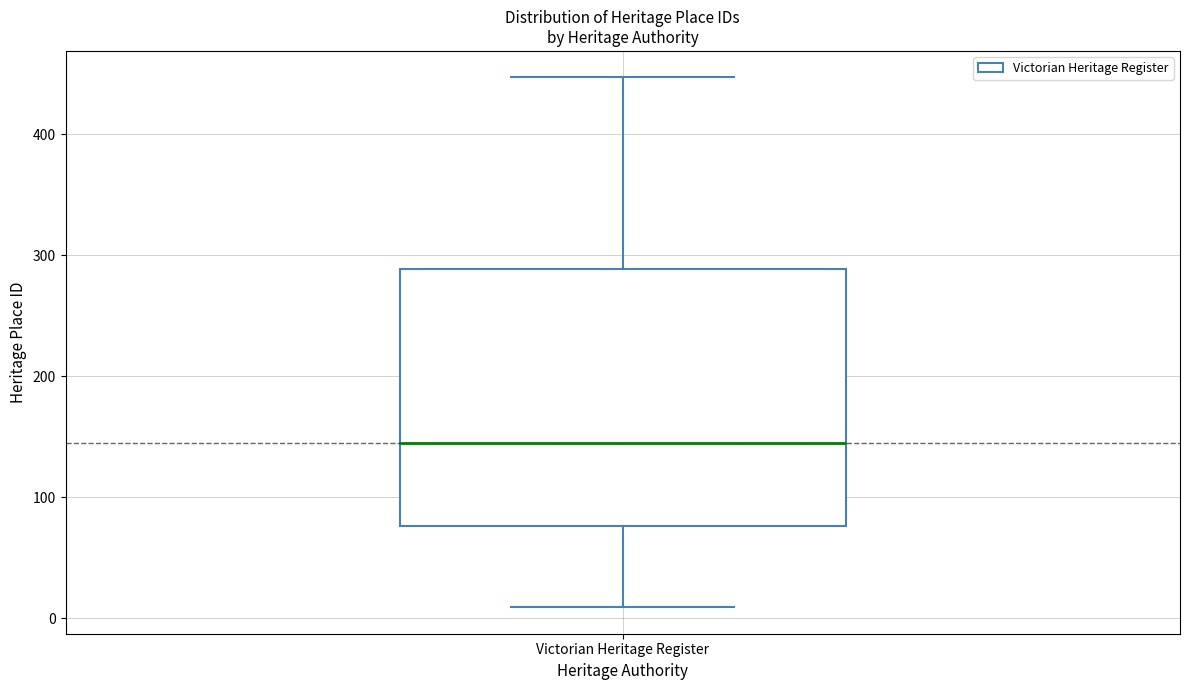

Transcribe this box plot: give where the median line is, the range the box spans, and where the two whiskers end, as read against the y-axis. The values are not printed on the chart, so give them approximately, as read against the axis.

median 150, box 80 to 290, whiskers 10 to 450